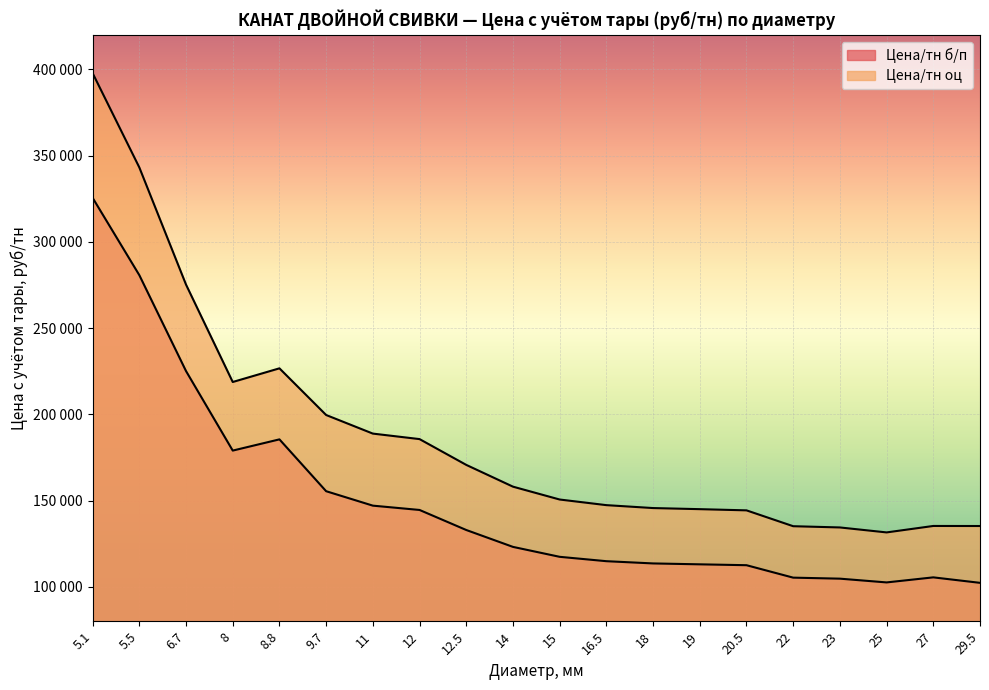

At which category is the sum across all series the highest?

5.1